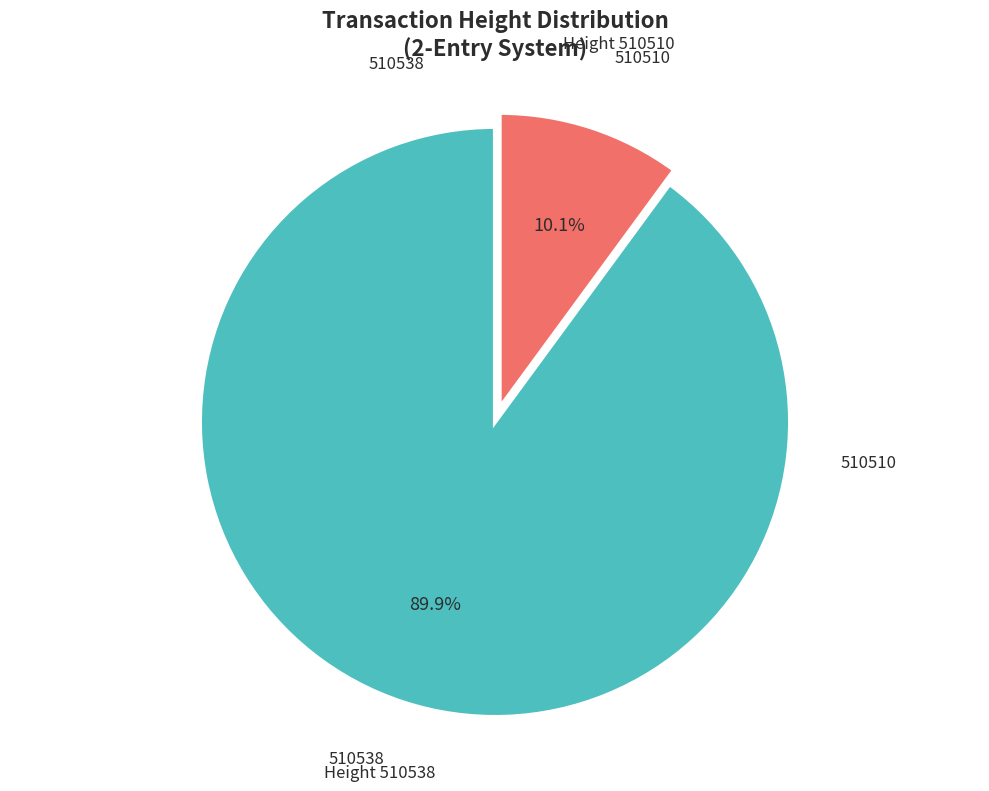

What is the total percentage of 510510 and 510538?

100.0%